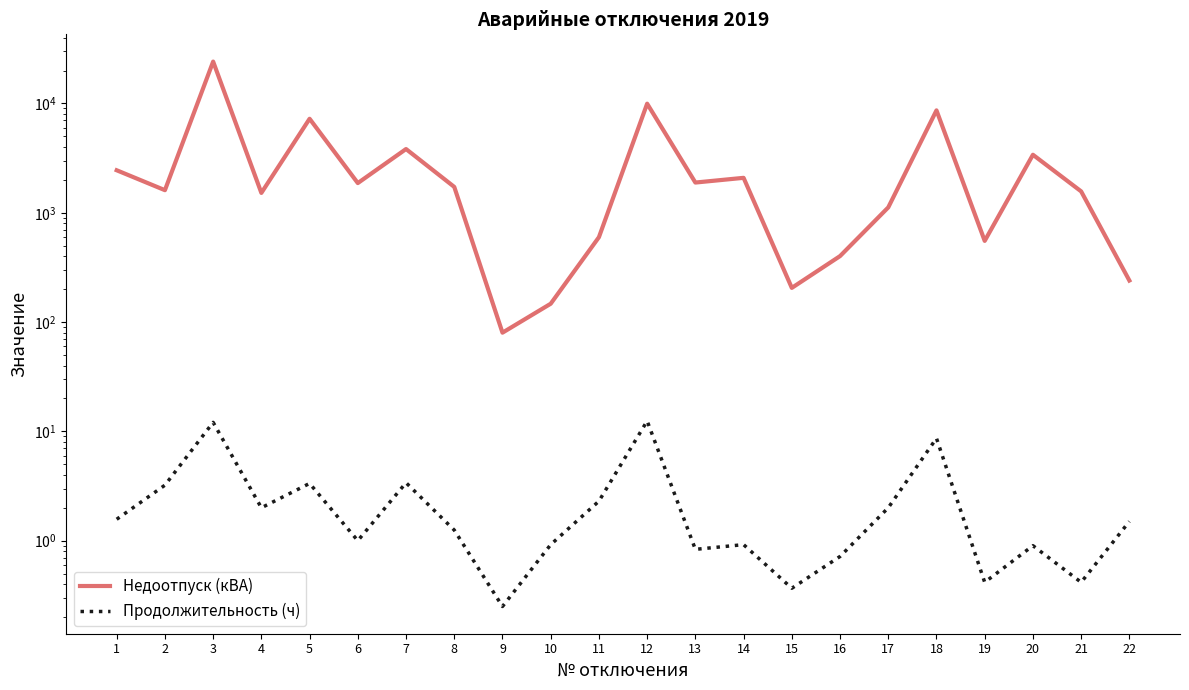

What is the value of the Продолжительность (ч) point at the 18th from the left?

8.7